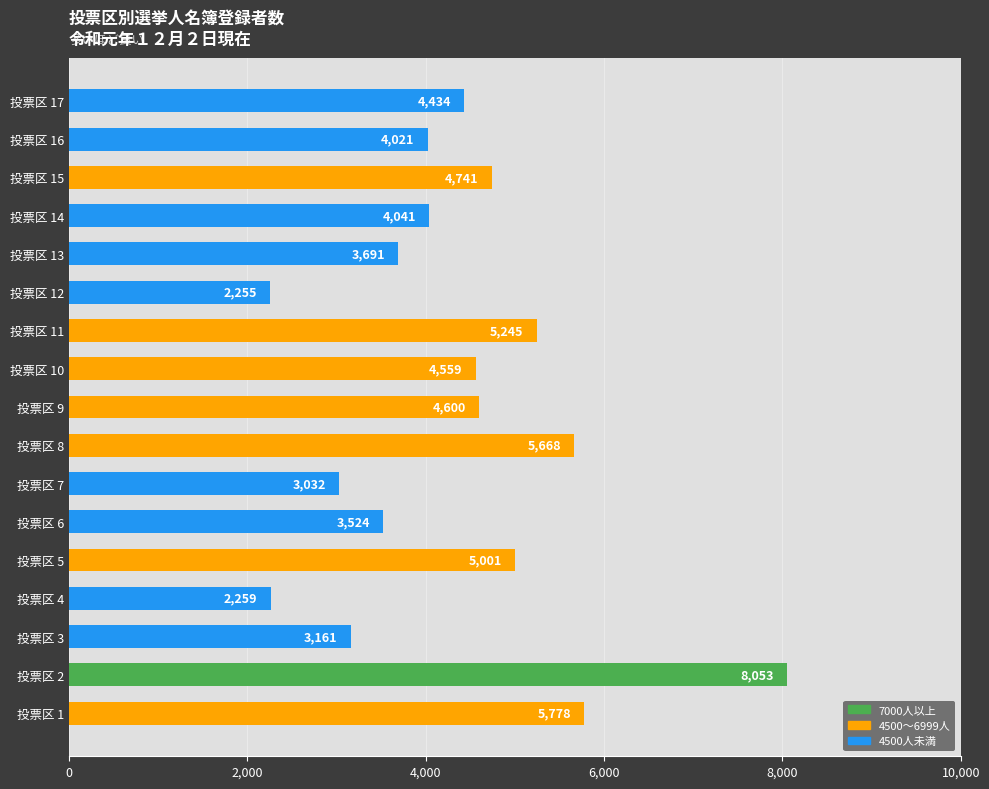

Reading bottom to top, list all the values displayed in this chart.

5778	8053	3161	2259	5001	3524	3032	5668	4600	4559	5245	2255	3691	4041	4741	4021	4434